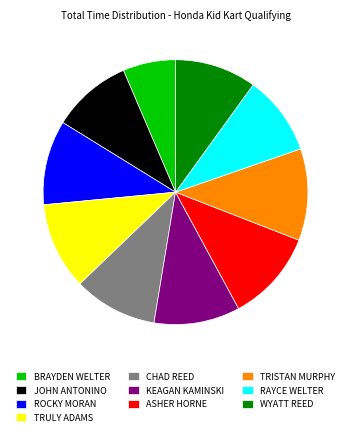

Is the sum of JOHN ANTONINO and TRULY ADAMS greater than half?

No